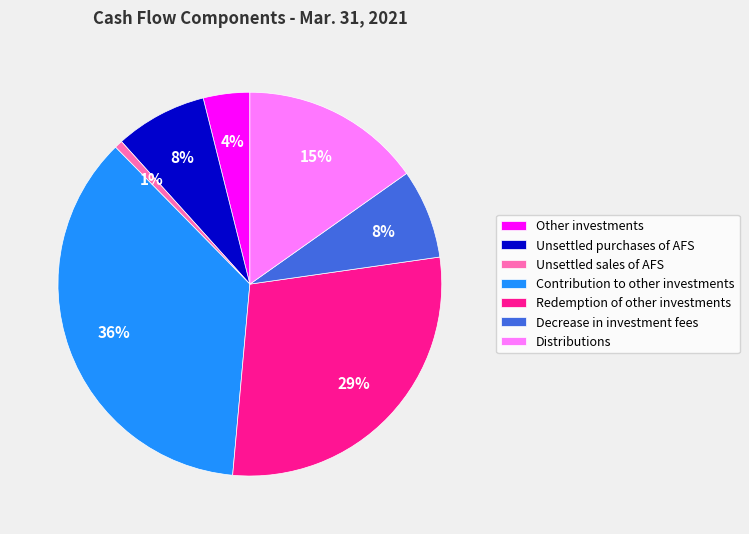

To the nearest percent, what is the combined percentage of Distributions and Other investments?

19%